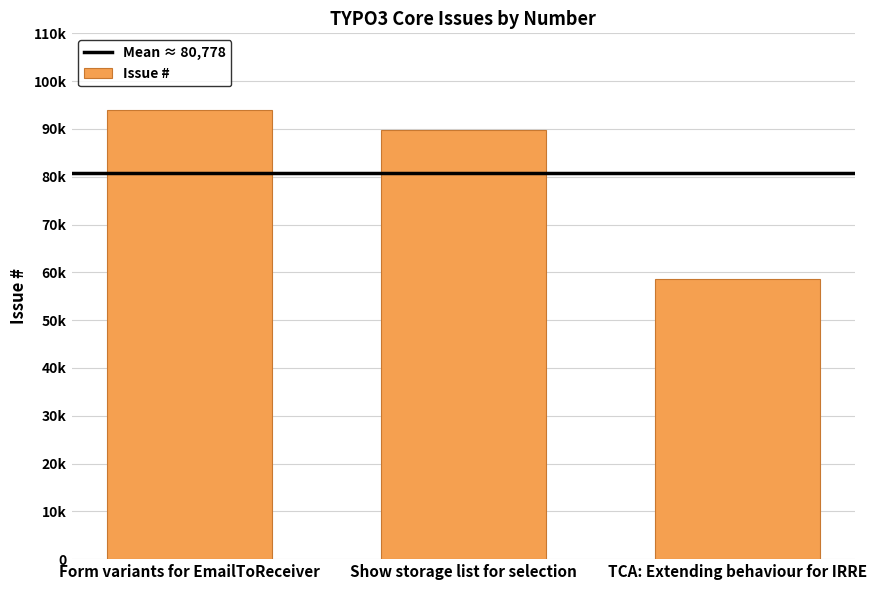

What is the sum of all values?

242333